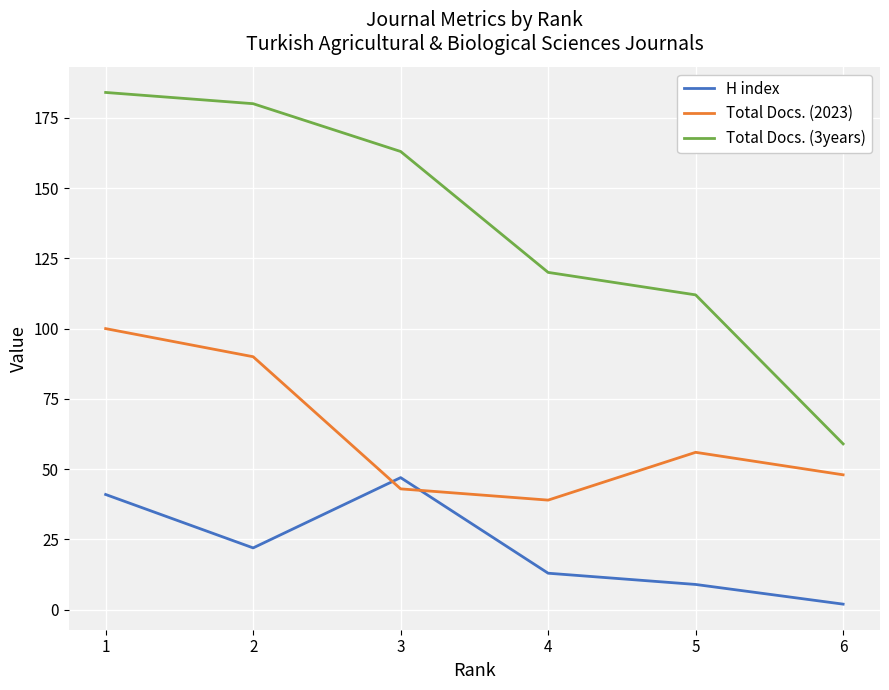

What is the sum of the Total Docs. (3years) values at 3 and 2?

343